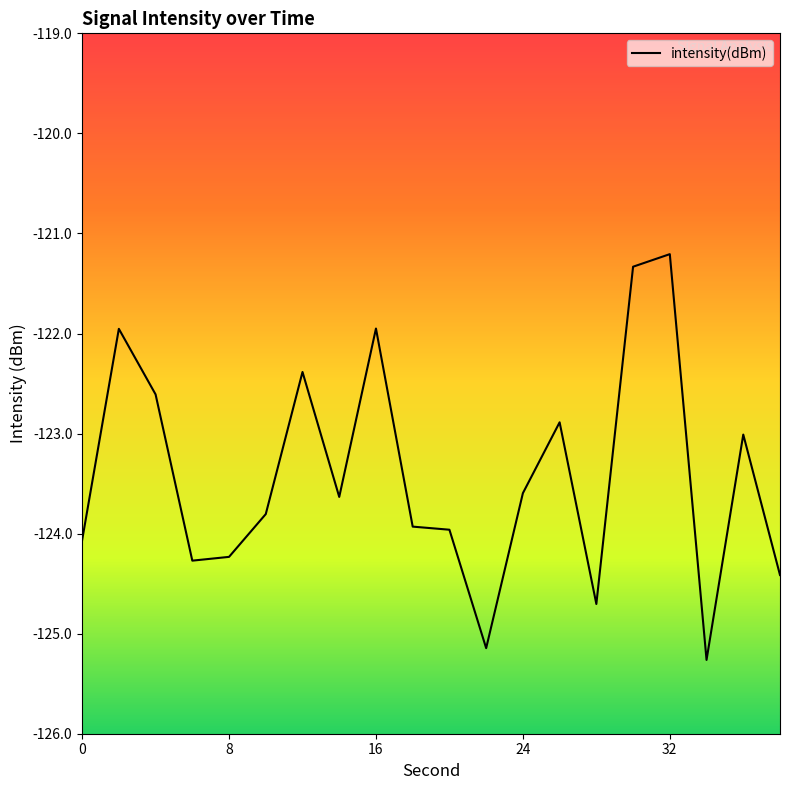

What is the difference between the maximum and minimum values?

4.1